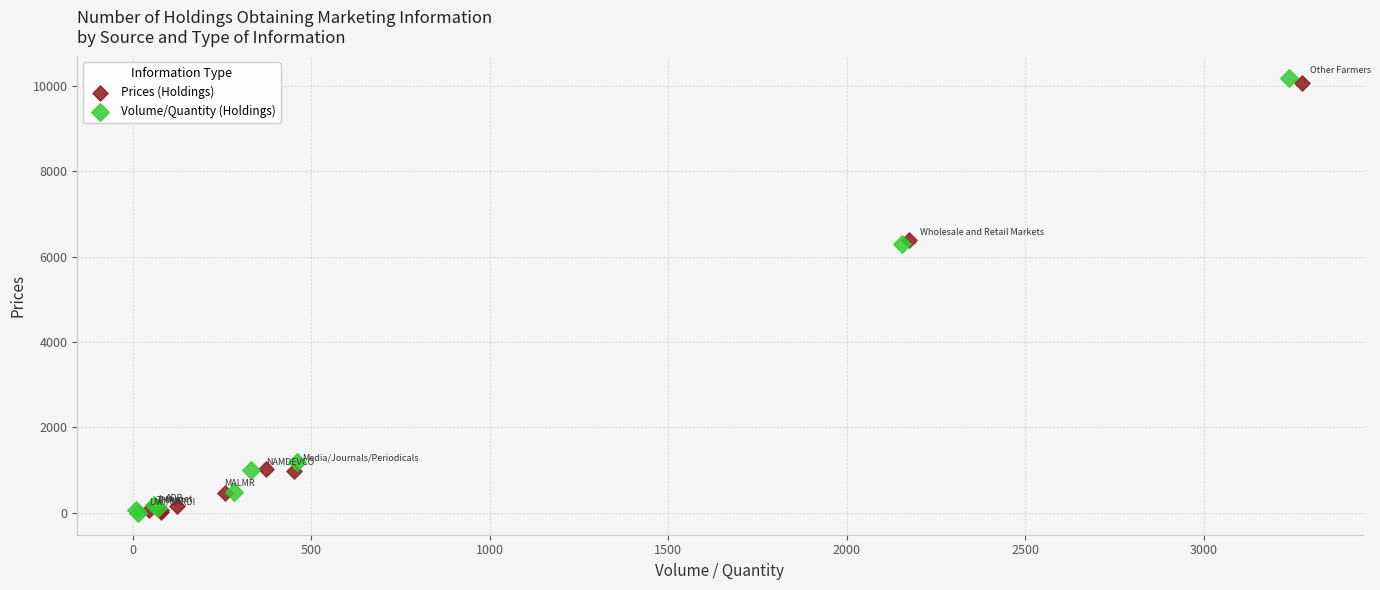

Which series contains the highest Y value?

Volume/Quantity (Holdings)